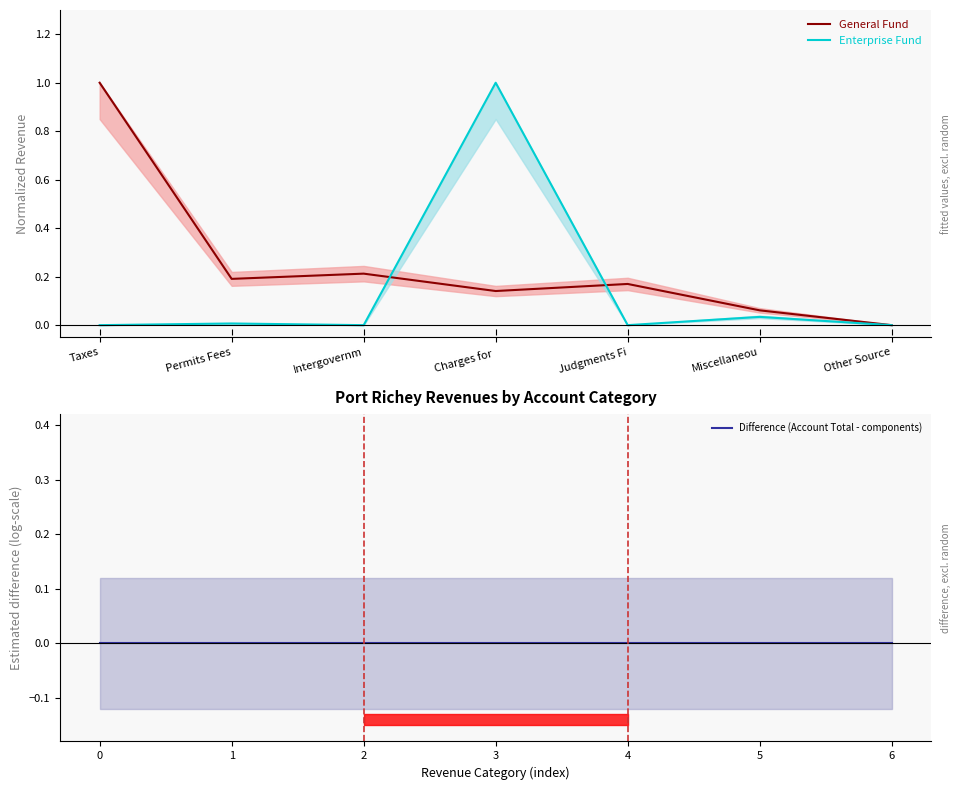

What are all the series names shown in the legend?

General Fund, Enterprise Fund, Difference (Account Total - components)